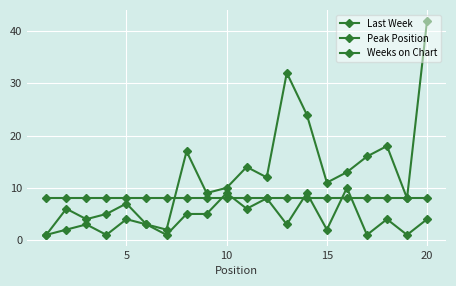

Which series has the widest spread of values?

Last Week